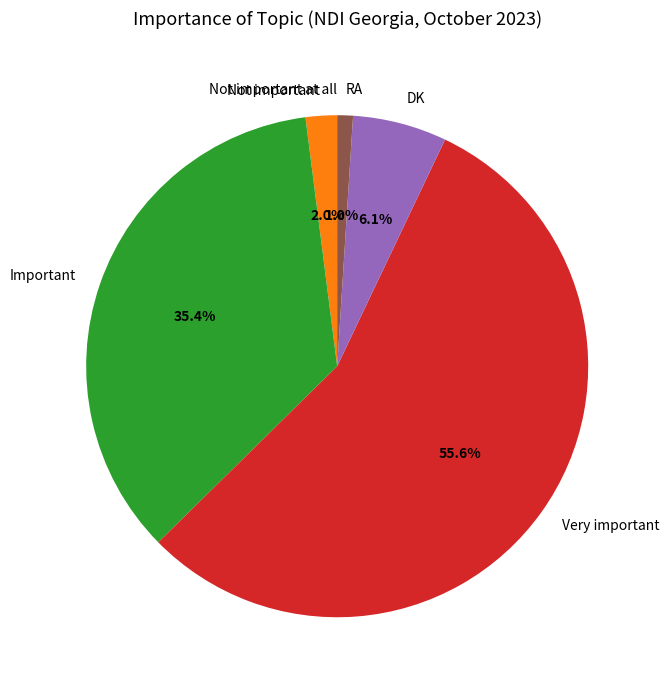

Does DK account for over 50% of the chart?

No